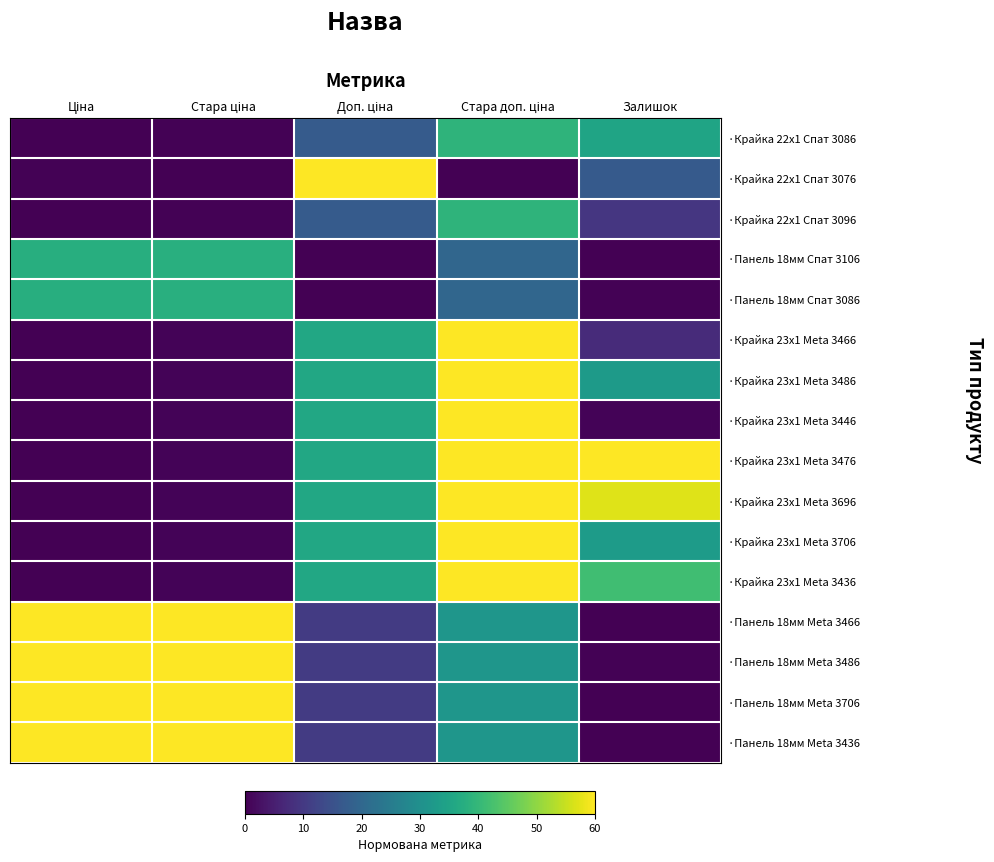

Reading right to left, list all the values displayed in this chart.

·Крайка 22x1 Спат 3086: Залишок=35.0	Стара доп. ціна=39.0	Доп. ціна=17.2	Стара ціна=0.3	Ціна=0.0
·Крайка 22x1 Спат 3076: Залишок=17.0	Стара доп. ціна=0.0	Доп. ціна=60.0	Стара ціна=0.0	Ціна=0.4
·Крайка 22x1 Спат 3096: Залишок=9.4	Стара доп. ціна=39.0	Доп. ціна=17.2	Стара ціна=0.3	Ціна=0.0
·Панель 18мм Спат 3106: Залишок=0.0	Стара доп. ціна=19.9	Доп. ціна=0.0	Стара ціна=37.8	Ціна=37.7
·Панель 18мм Спат 3086: Залишок=0.3	Стара доп. ціна=19.9	Доп. ціна=0.0	Стара ціна=37.8	Ціна=37.7
·Крайка 23x1 Meta 3466: Залишок=7.4	Стара доп. ціна=60.0	Доп. ціна=36.0	Стара ціна=0.5	Ціна=0.2
·Крайка 23x1 Meta 3486: Залишок=32.8	Стара доп. ціна=60.0	Доп. ціна=36.0	Стара ціна=0.5	Ціна=0.2
·Крайка 23x1 Meta 3446: Залишок=0.5	Стара доп. ціна=60.0	Доп. ціна=36.0	Стара ціна=0.5	Ціна=0.2
·Крайка 23x1 Meta 3476: Залишок=60.0	Стара доп. ціна=60.0	Доп. ціна=36.0	Стара ціна=0.5	Ціна=0.2
·Крайка 23x1 Meta 3696: Залишок=57.1	Стара доп. ціна=60.0	Доп. ціна=36.0	Стара ціна=0.5	Ціна=0.2
·Крайка 23x1 Meta 3706: Залишок=32.9	Стара доп. ціна=60.0	Доп. ціна=36.0	Стара ціна=0.5	Ціна=0.2
·Крайка 23x1 Meta 3436: Залишок=41.7	Стара доп. ціна=60.0	Доп. ціна=36.0	Стара ціна=0.5	Ціна=0.2
·Панель 18мм Meta 3466: Залишок=0.0	Стара доп. ціна=31.5	Доп. ціна=10.4	Стара ціна=60.0	Ціна=60.0
·Панель 18мм Meta 3486: Залишок=0.2	Стара доп. ціна=31.5	Доп. ціна=10.4	Стара ціна=60.0	Ціна=60.0
·Панель 18мм Meta 3706: Залишок=0.1	Стара доп. ціна=31.5	Доп. ціна=10.4	Стара ціна=60.0	Ціна=60.0
·Панель 18мм Meta 3436: Залишок=0.2	Стара доп. ціна=31.5	Доп. ціна=10.4	Стара ціна=60.0	Ціна=60.0